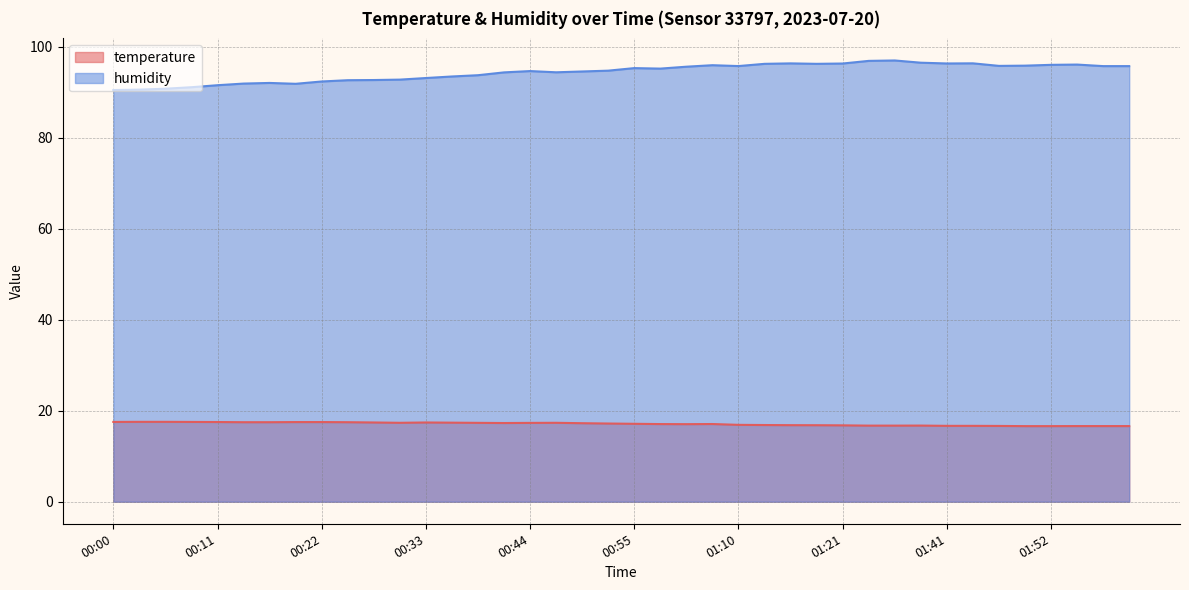

True or false: temperature and humidity cross at least once.

False